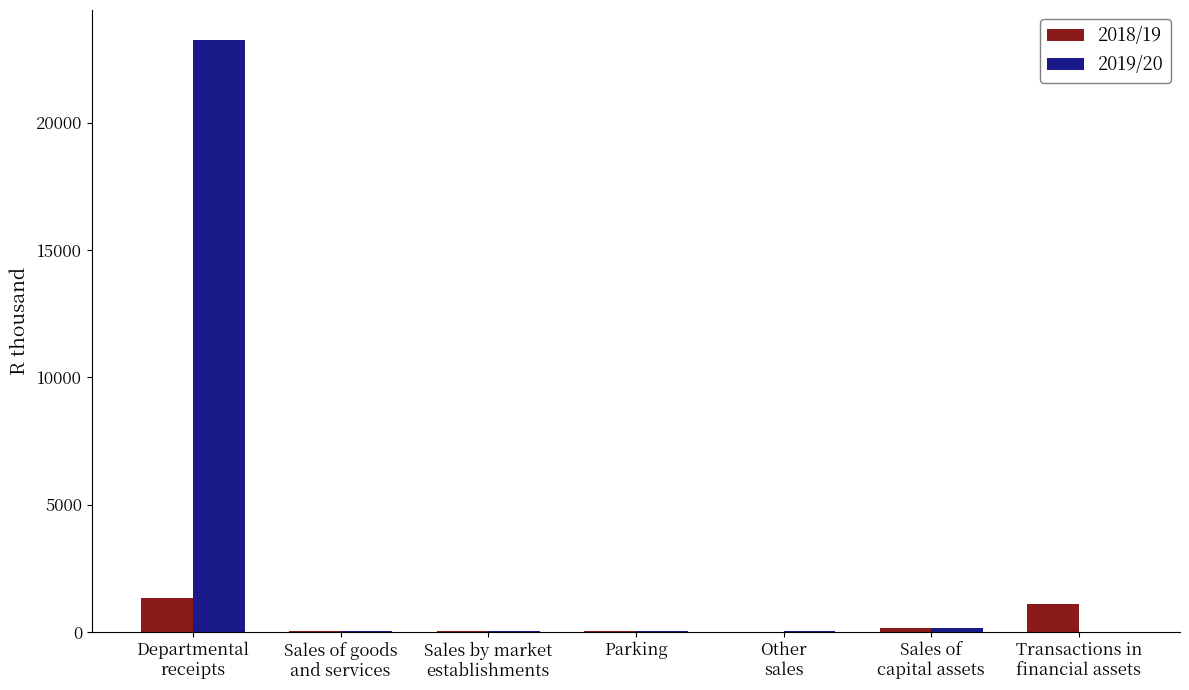

Which series has the largest total across all categories?

2019/20